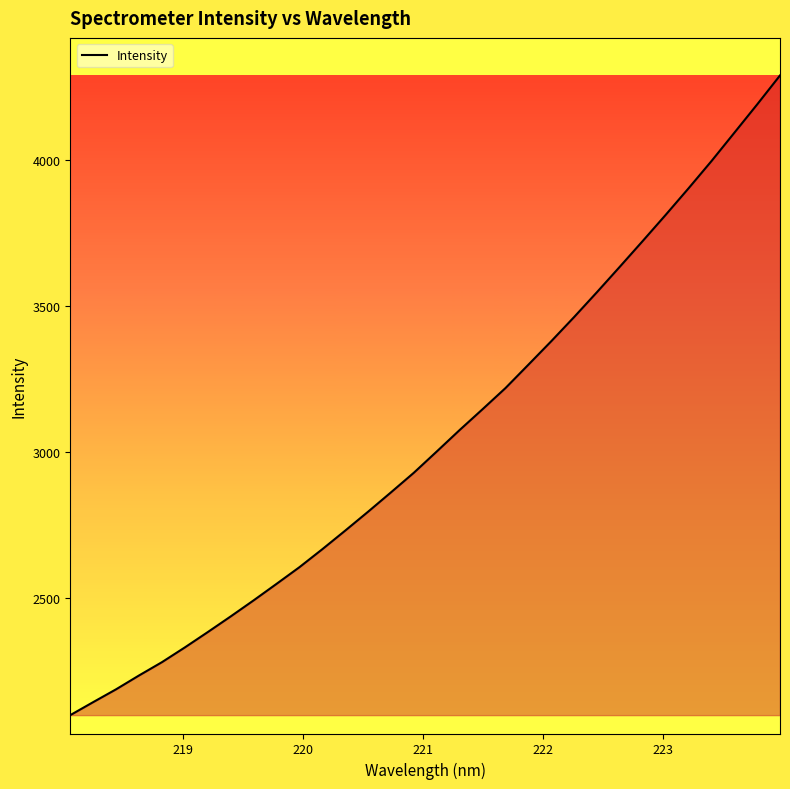

What is the sum of all values?

97498.4